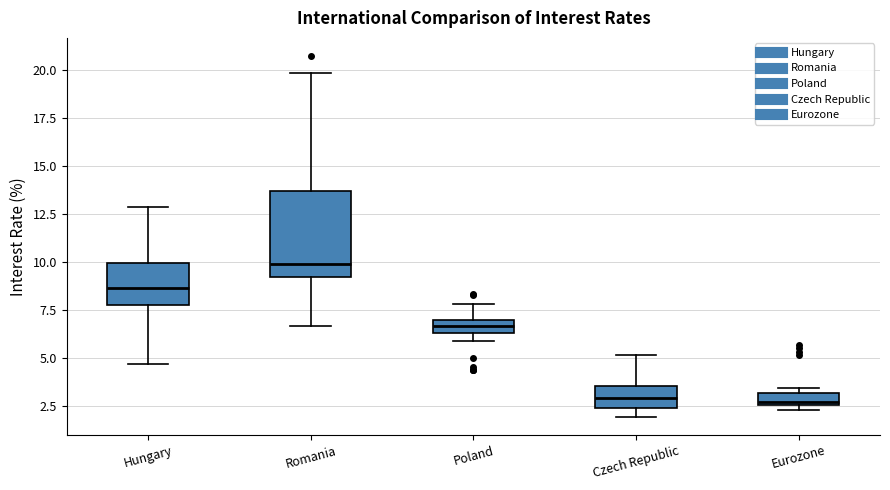

Where does the median line of the box for Romania sit on the y-axis? The values are not printed on the chart, so give them approximately, as read against the axis.

10.0